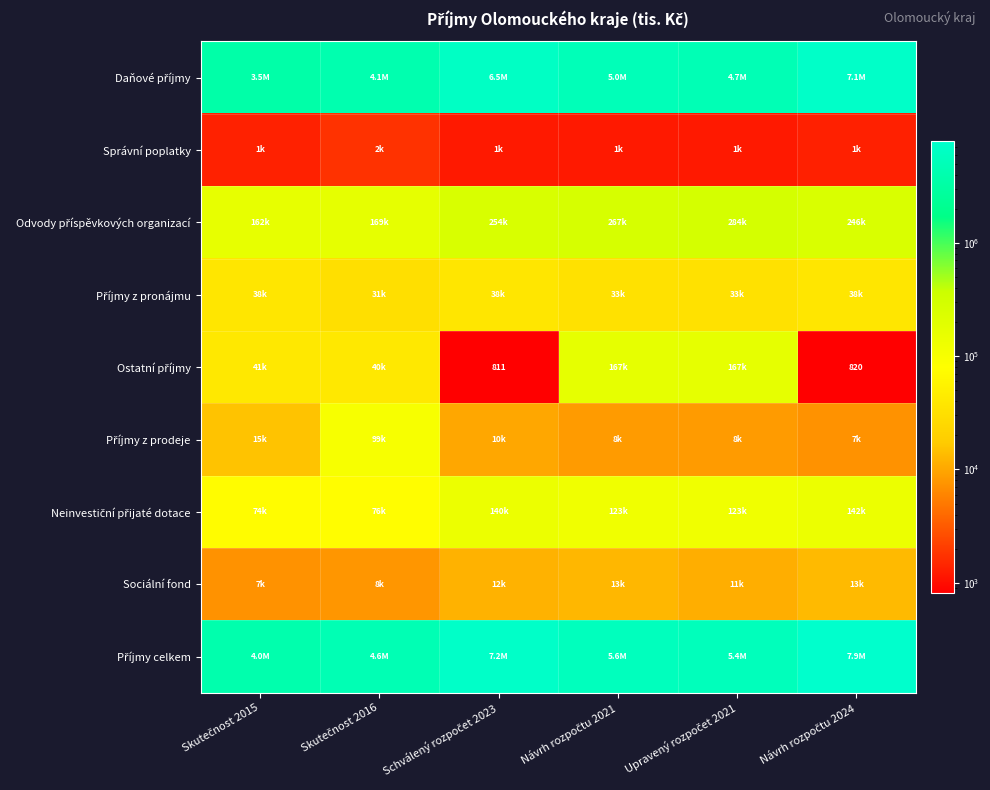

Is the value of Sociální fond at Schválený rozpočet 2023 greater than the value of Příjmy z prodeje at Upravený rozpočet 2021?

Yes